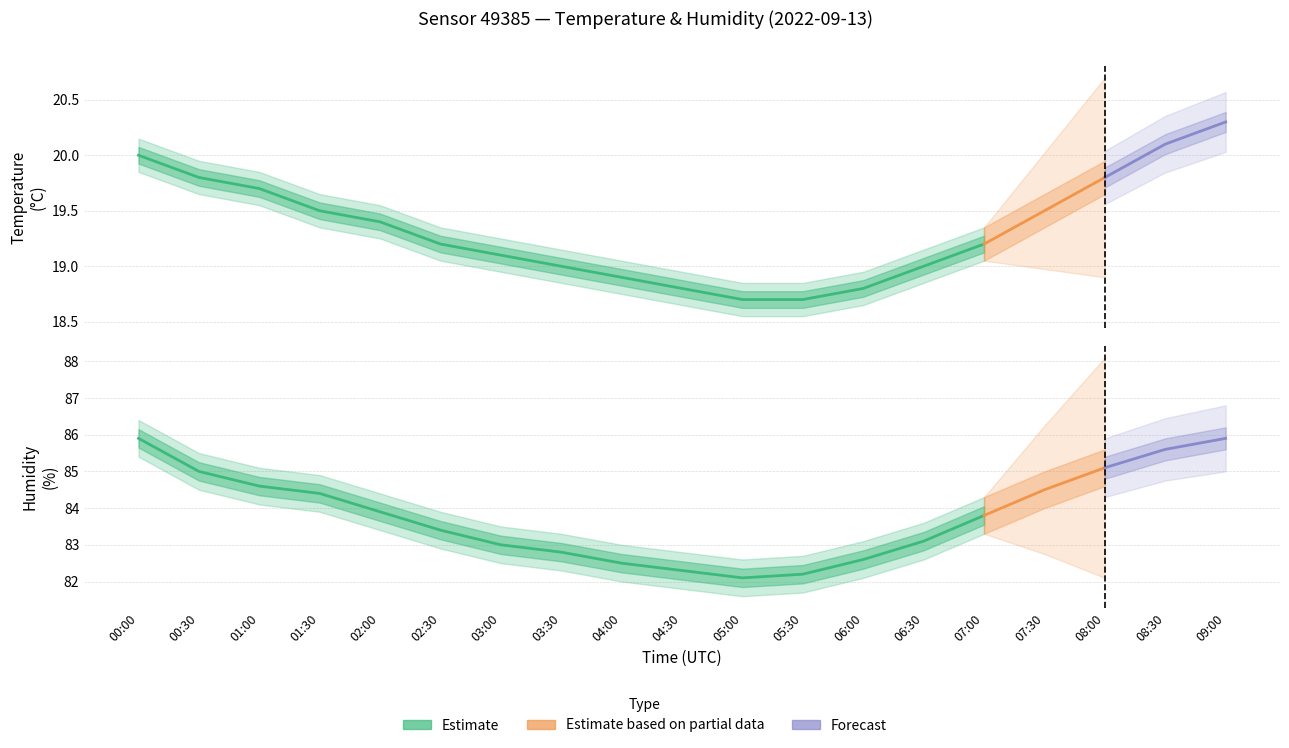

Which series changed the most between 03:00 and 04:30?

humidity